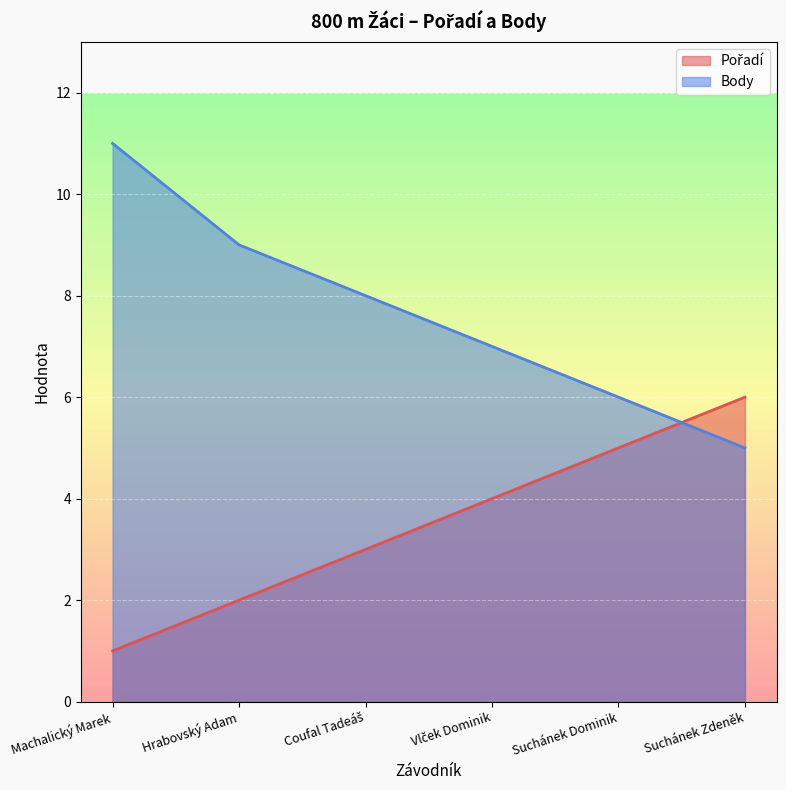

Reading right to left, extract all data points from this chart.

Pořadí: 6	5	4	3	2	1
Body: 5	6	7	8	9	11